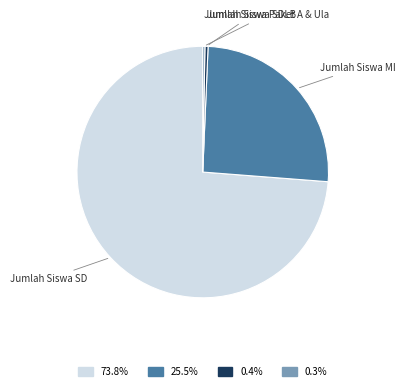

The Jumlah Siswa SD slice represents 79% of the pie. True or false?

False